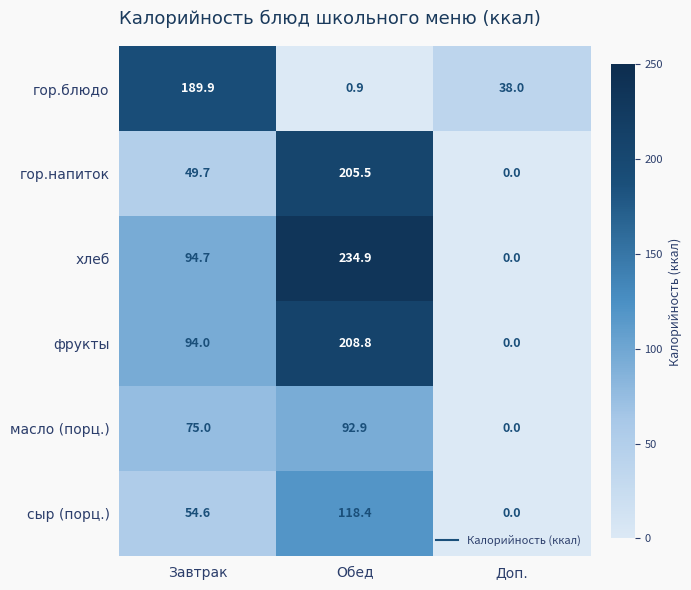

True or false: фрукты has a value of 208.8 at Обед.

True